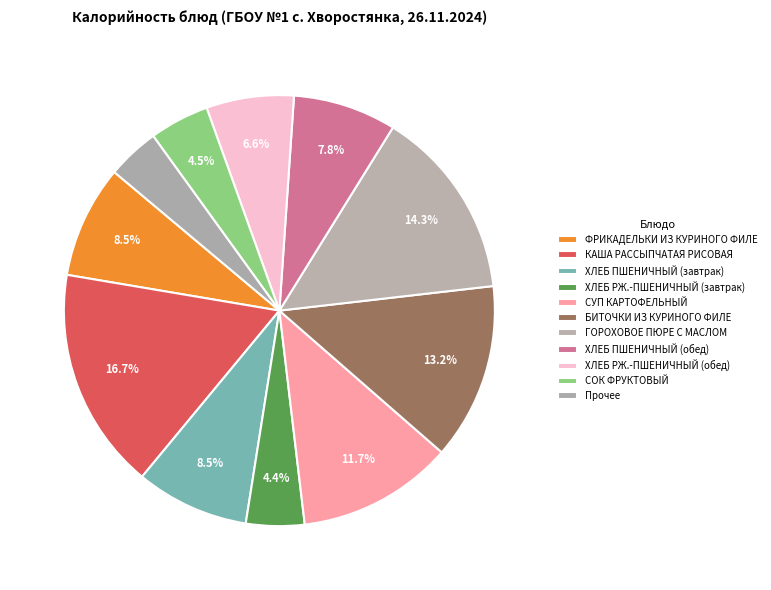

Is there any slice that represents more than half of the pie?

No